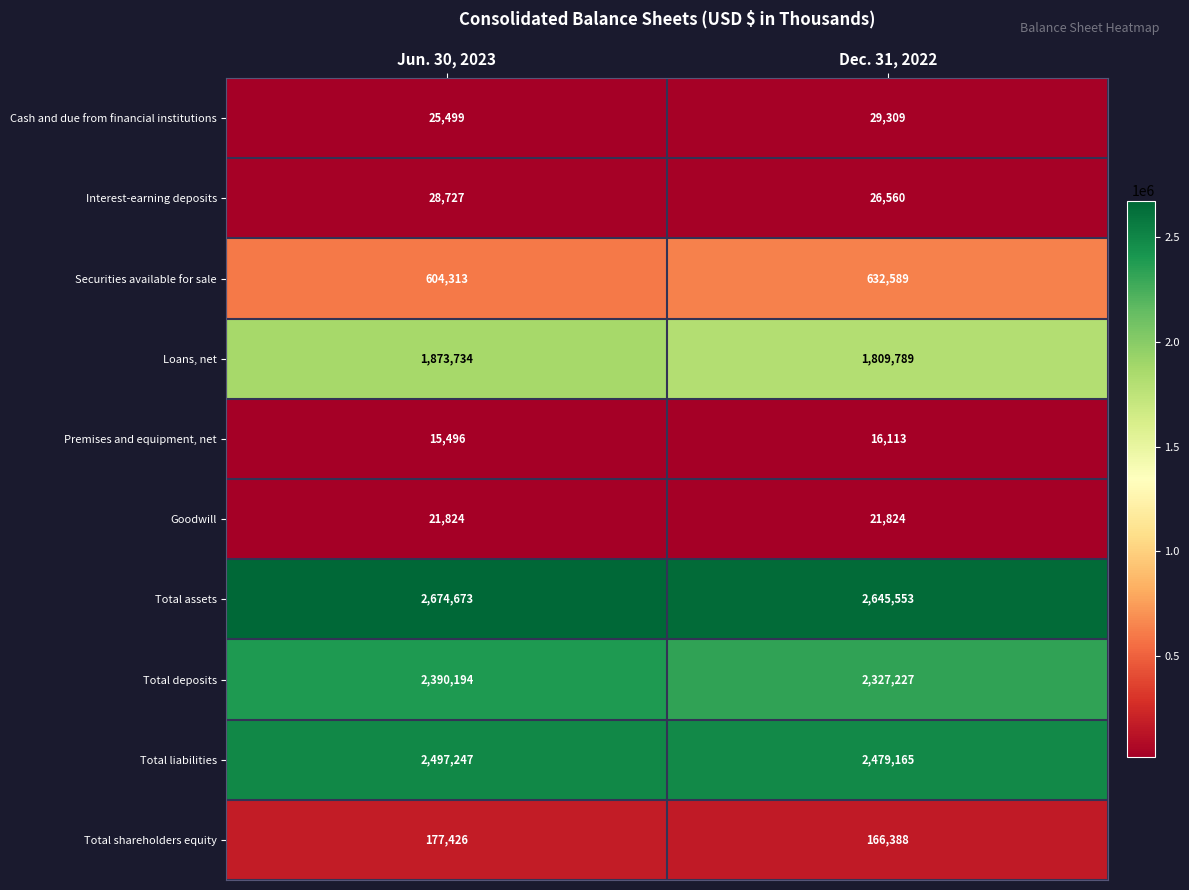

True or false: Goodwill has a value of 21824 at Jun. 30, 2023.

True